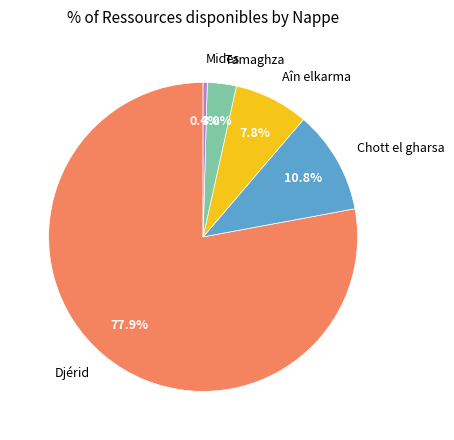

To the nearest percent, what is the combined percentage of Tamaghza and Mides?

3%